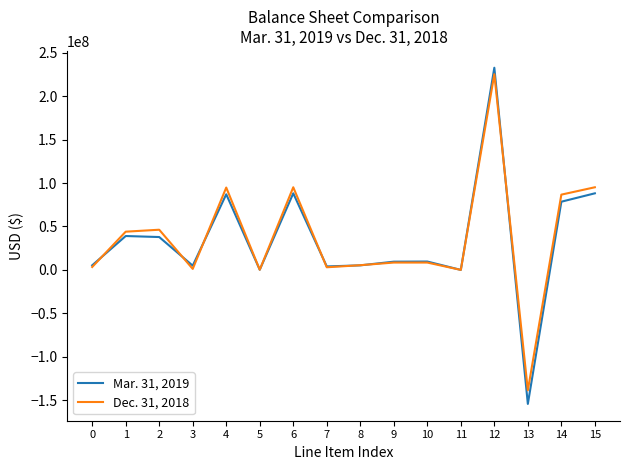

Which series has the largest range (max minus min)?

Mar. 31, 2019